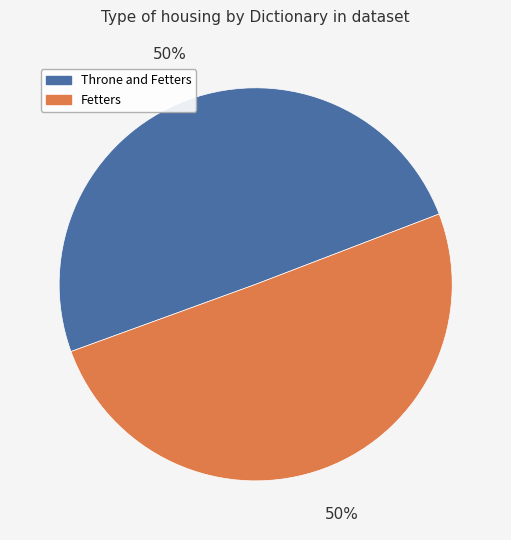

Approximately how many times larger is the value at Throne and Fetters compared to Fetters?

1.0